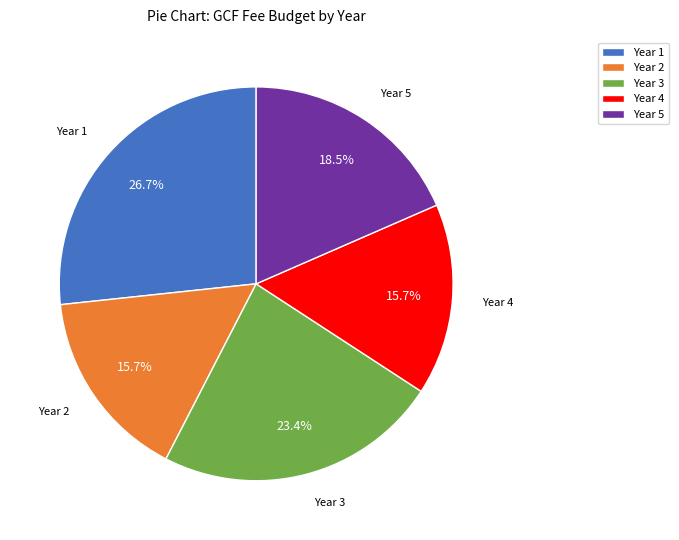

What percentage do Year 2 and Year 5 together represent?

34.2%